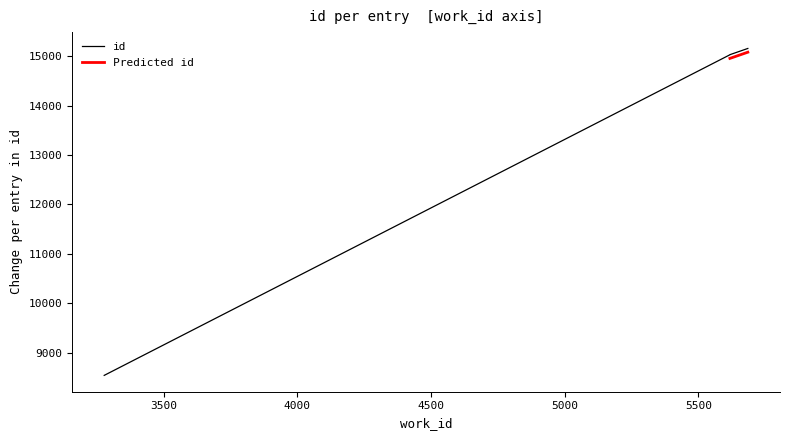

The value at 5618 is 15032. True or false?

True